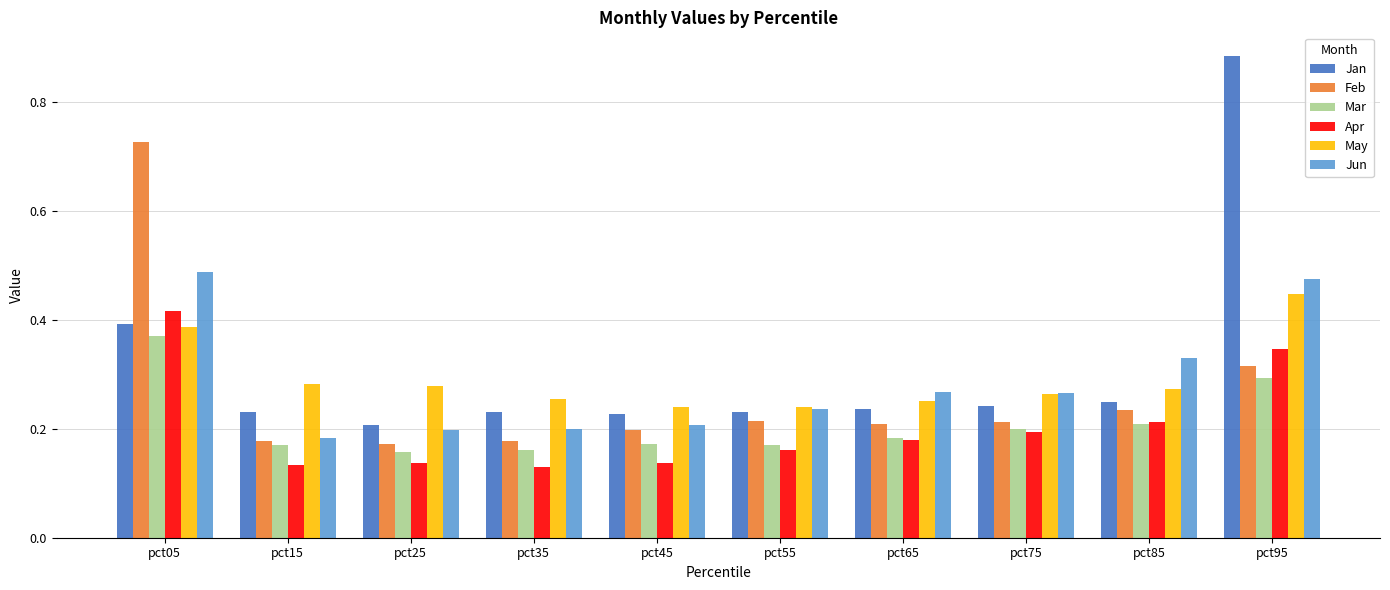

Does the chart contain any negative values?

No